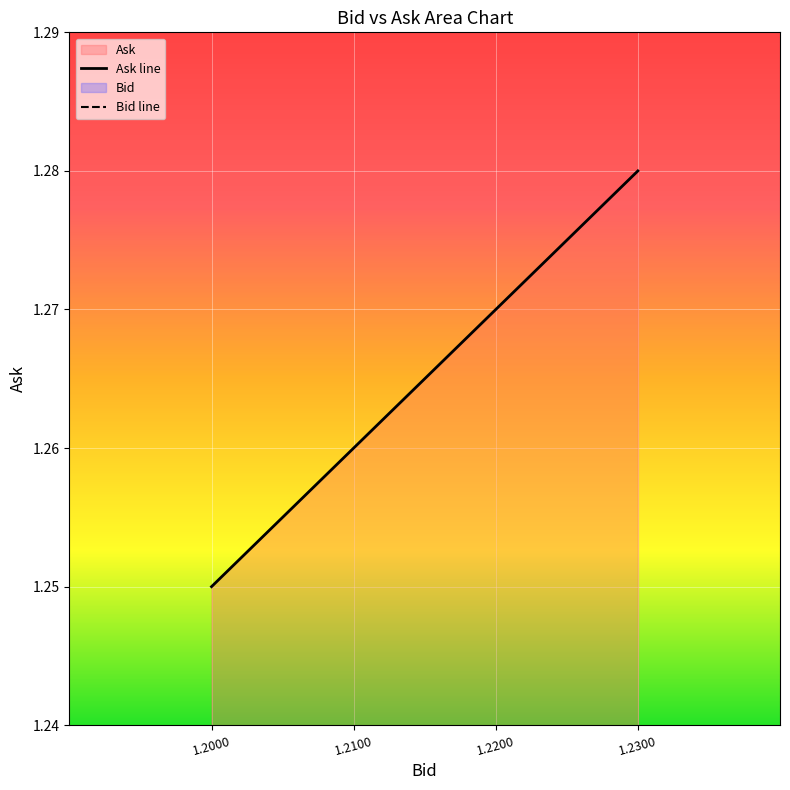

Is it true that Ask line equals 1.9 at 1.2000?

False